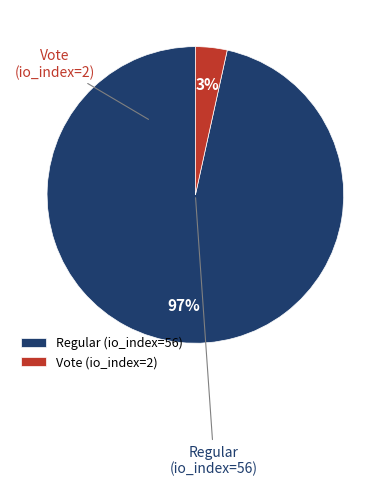

Which slice is the smallest?

Vote (io_index=2)